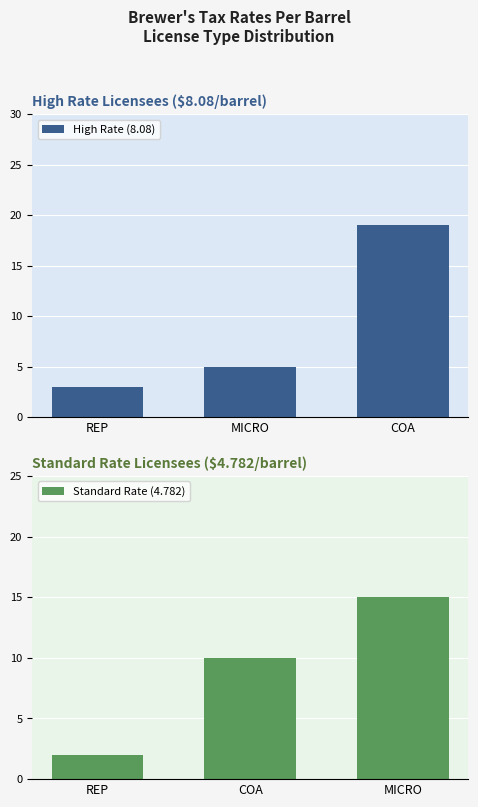

Rank the series by their maximum value, from lowest to highest.

Standard Rate (4.782), High Rate (8.08)